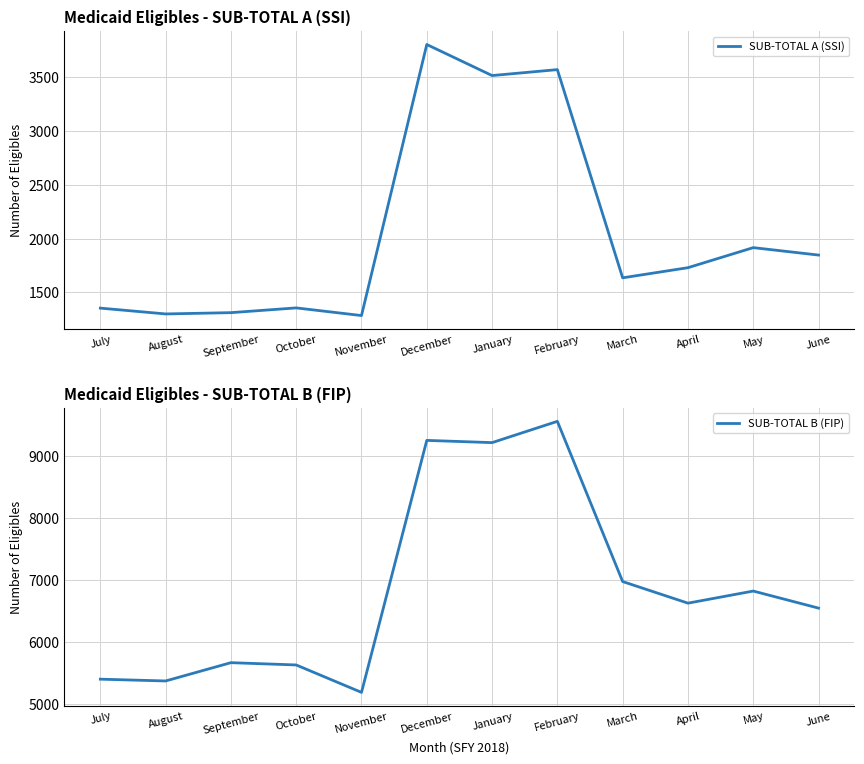

What value does the SUB-TOTAL B (FIP) series have at April?

6623